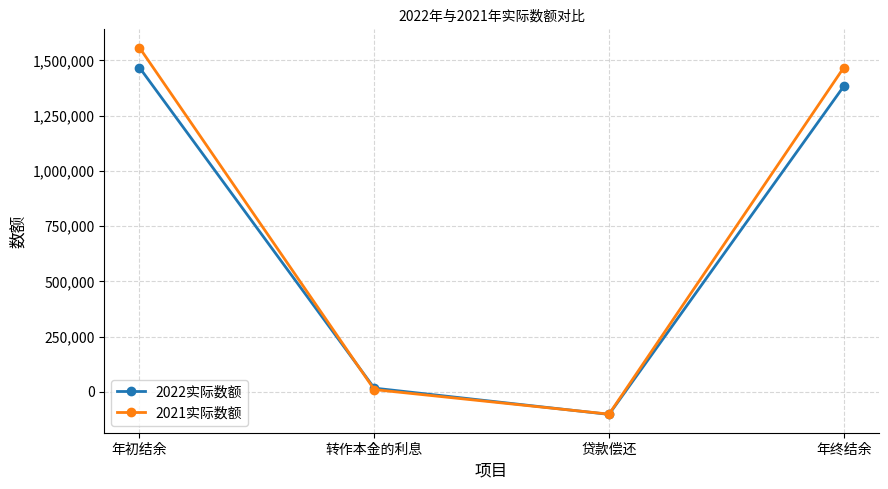

What is the total value across all series at 转作本金的利息?

27730